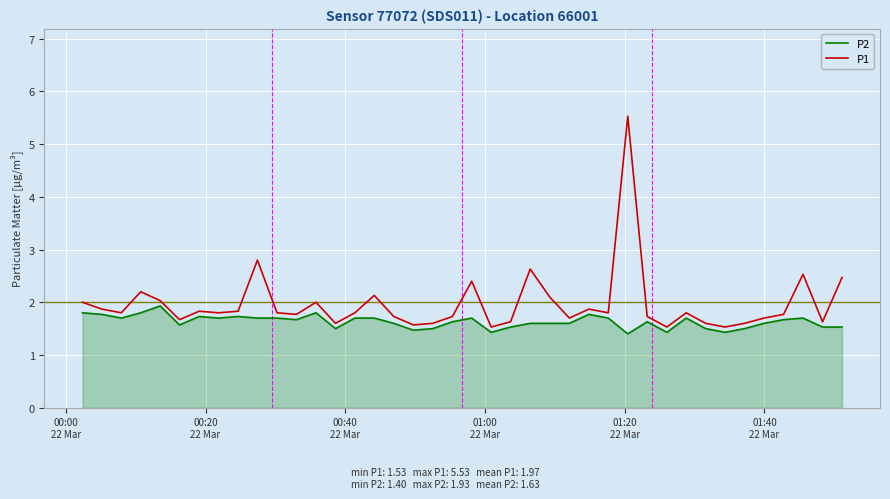

Which series has the largest total across all categories?

P1